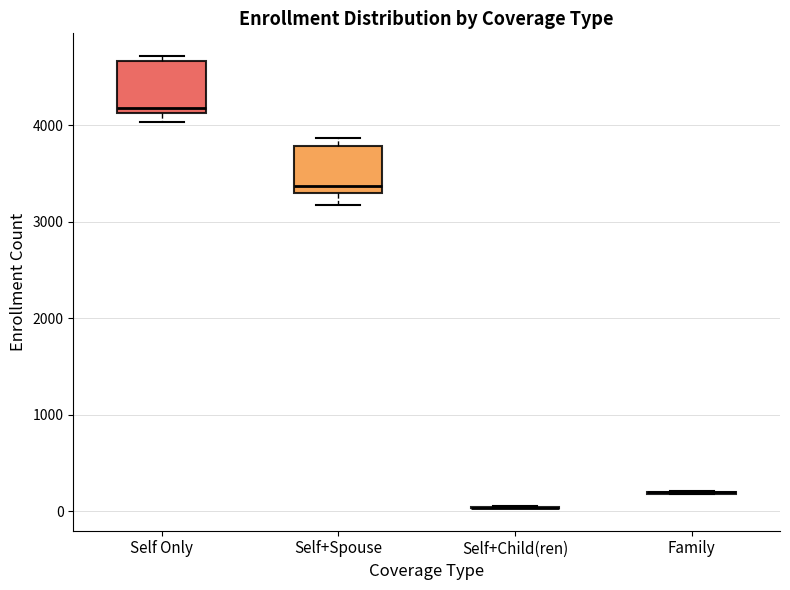

Reading left to right, transcribe this box plot: for each box, give where its median line is, the range the box spans, and where its two whiskers end, as read against the y-axis. The values are not printed on the chart, so give them approximately, as read against the axis.

Self Only: median 4200, box 4100 to 4700, whiskers 4000 to 4700 (just above the box's upper edge)
Self+Spouse: median 3400, box 3300 to 3800, whiskers 3200 to 3900
Self+Child(ren): box collapsed to a line at 0, whiskers 0 to 100
Family: box collapsed to a line at 200, whiskers 200 to 200